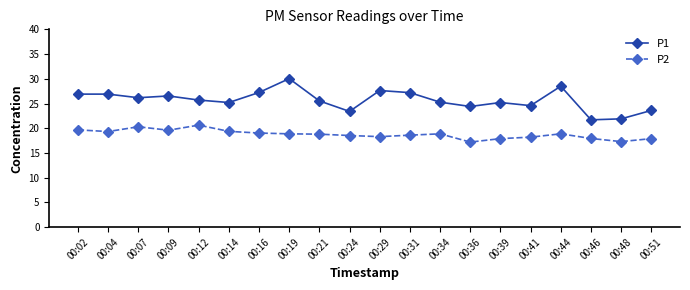

What is the difference between the P2 values at 00:21 and 00:09?

0.8